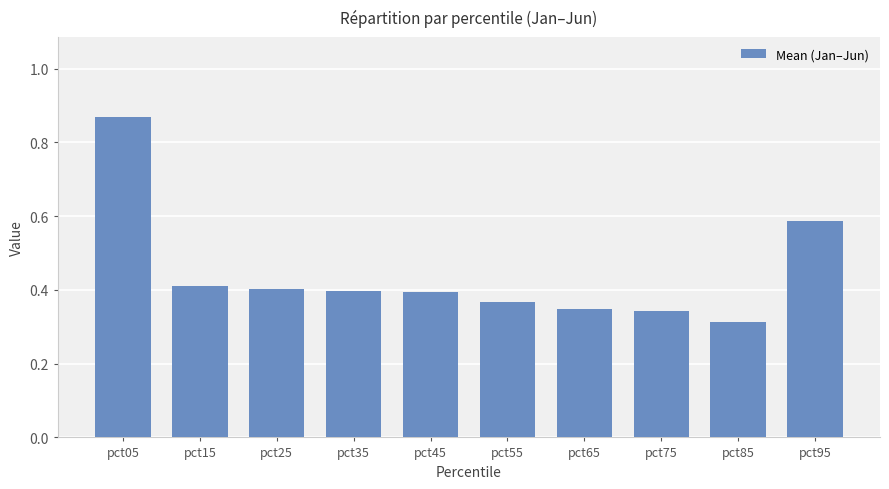

At which category does the chart reach its peak across all series?

pct05